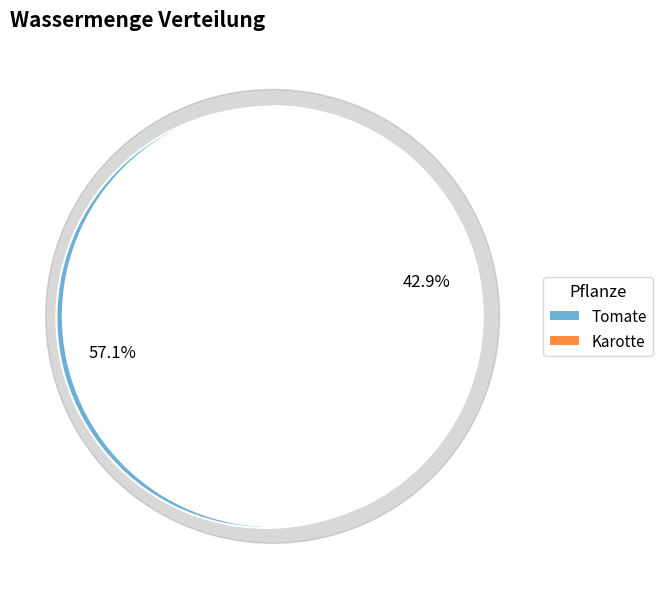

To the nearest percent, what portion does Tomate represent?

57%